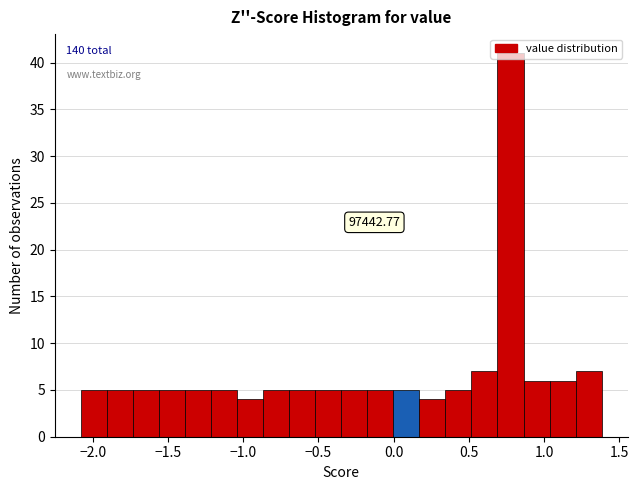

Read against the x-axis, roughly where is the centre of the tallest bar?

0.80